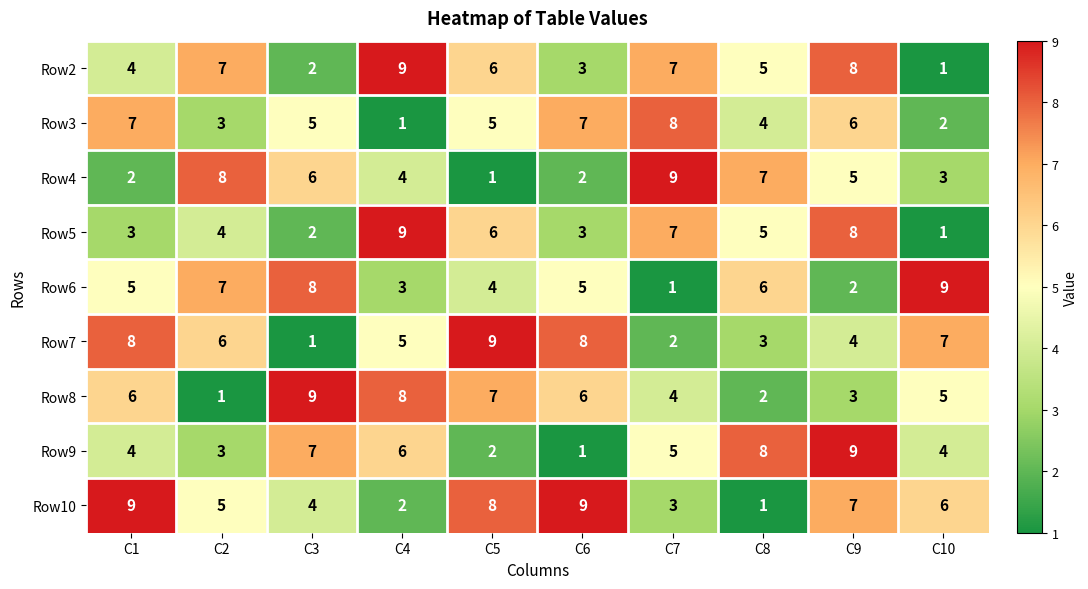

At which category is the sum across all series the highest?

C9